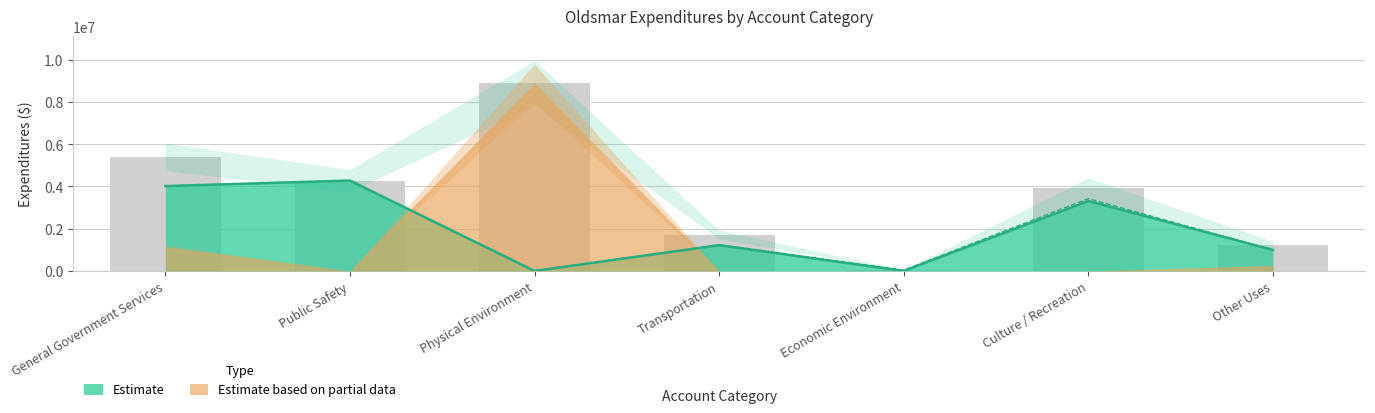

How many values exceed 3934627?

3